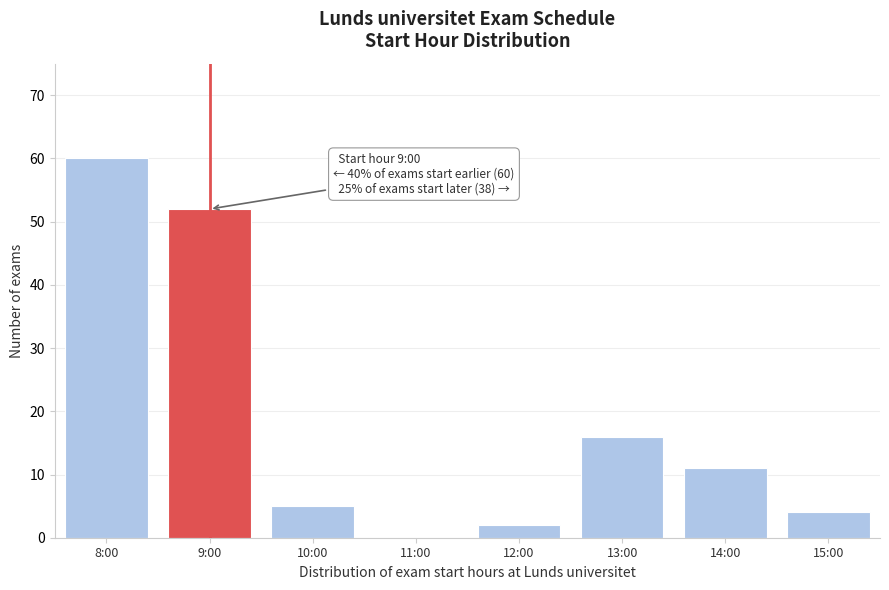

Reading left to right, what are all the values shown in this chart?

8:00=60	9:00=52	10:00=5	11:00=0	12:00=2	13:00=16	14:00=11	15:00=4